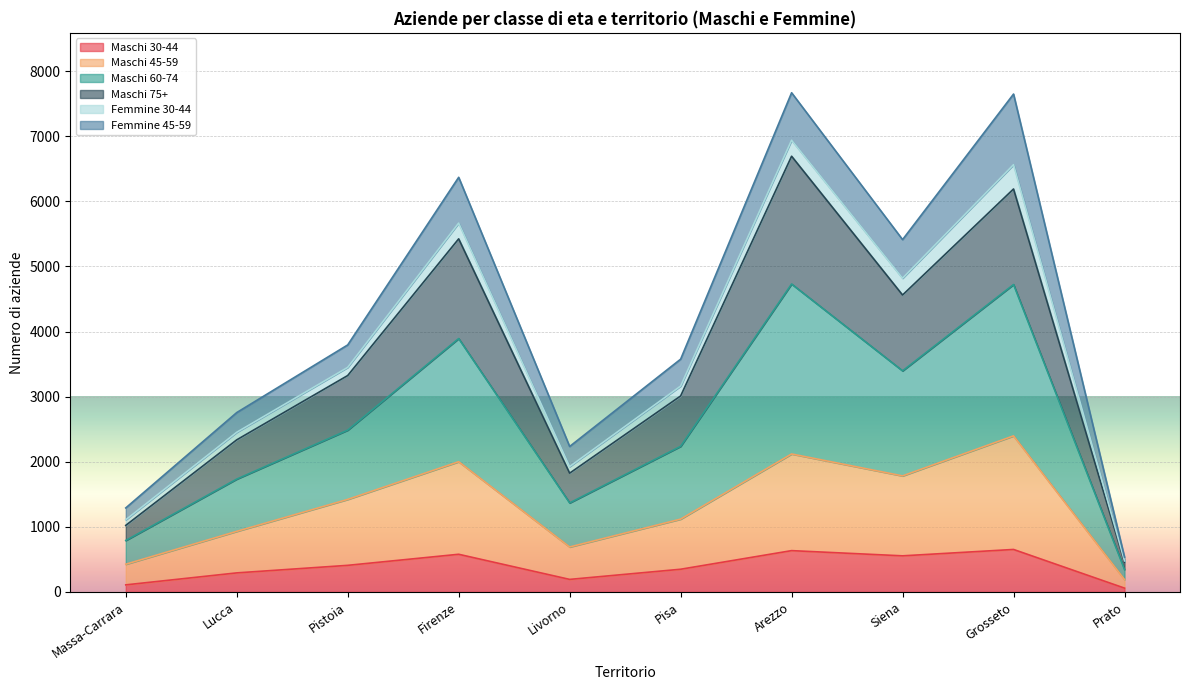

True or false: Maschi 75+ and Maschi 60-74 intersect in this chart.

False